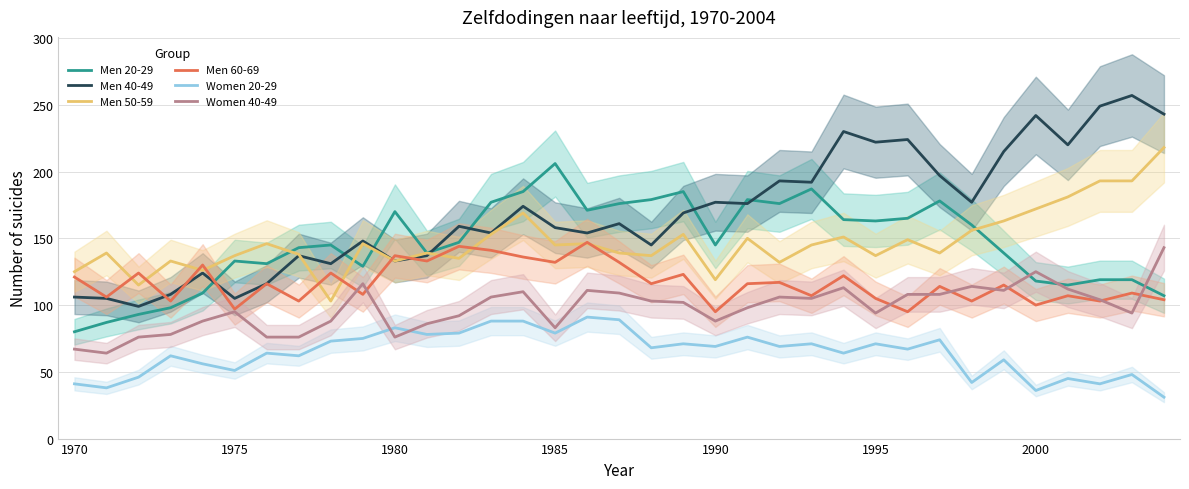

How many values in the Men 50-59 series are below 145?

17